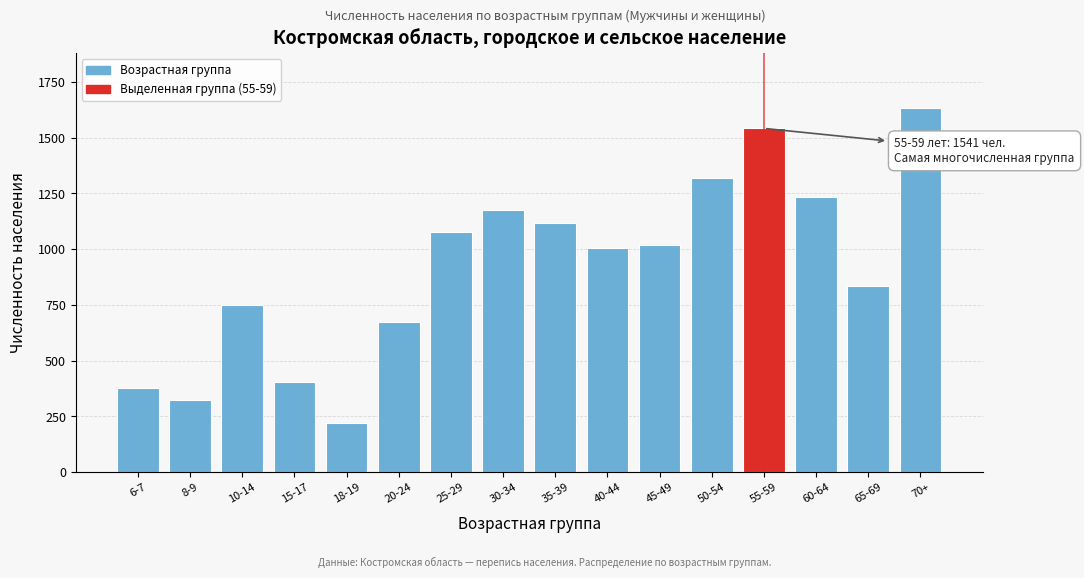

Reading right to left, extract all data points from this chart.

70+=1633	65-69=834	60-64=1232	55-59=1541	50-54=1319	45-49=1016	40-44=1006	35-39=1115	30-34=1176	25-29=1076	20-24=673	18-19=220	15-17=404	10-14=749	8-9=325	6-7=376